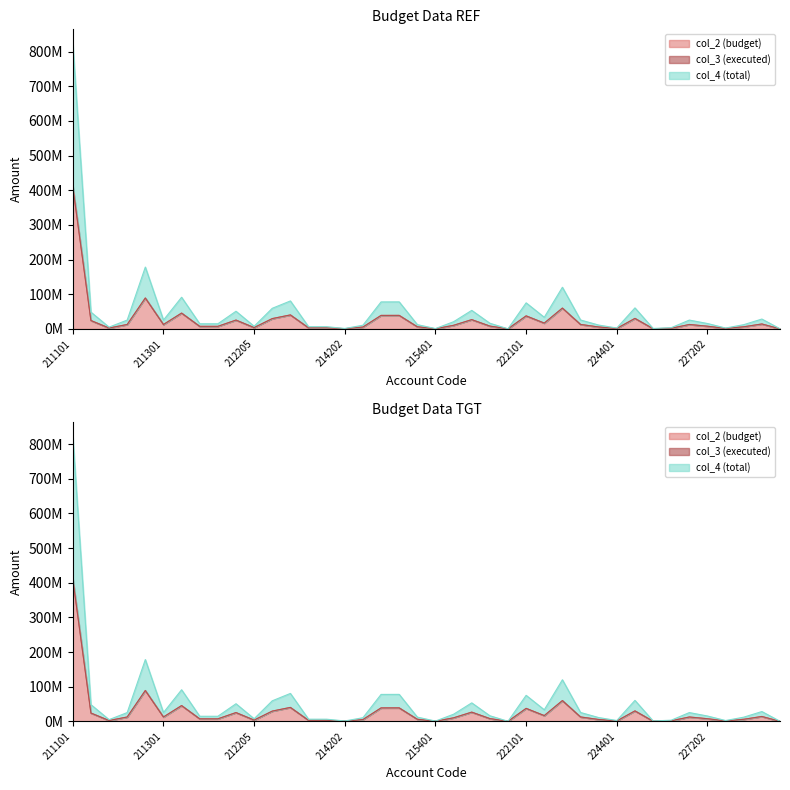

At which category does col_2 reach its first local peak?

211208